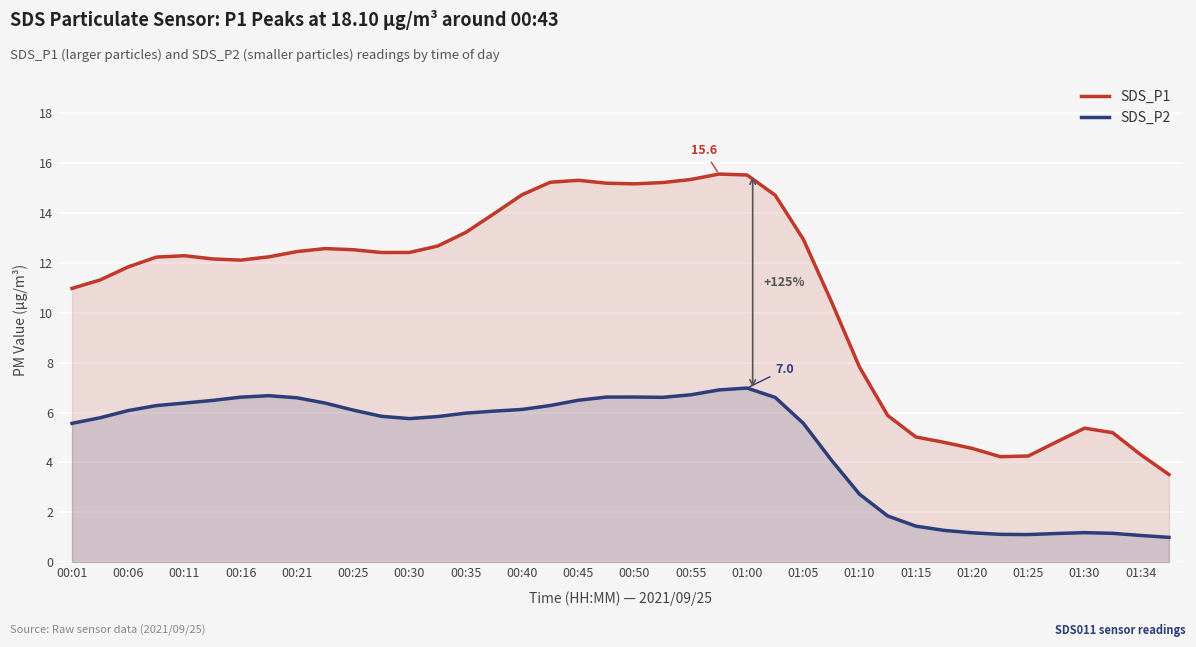

Read the SDS_P2 value at 00:16.

6.6